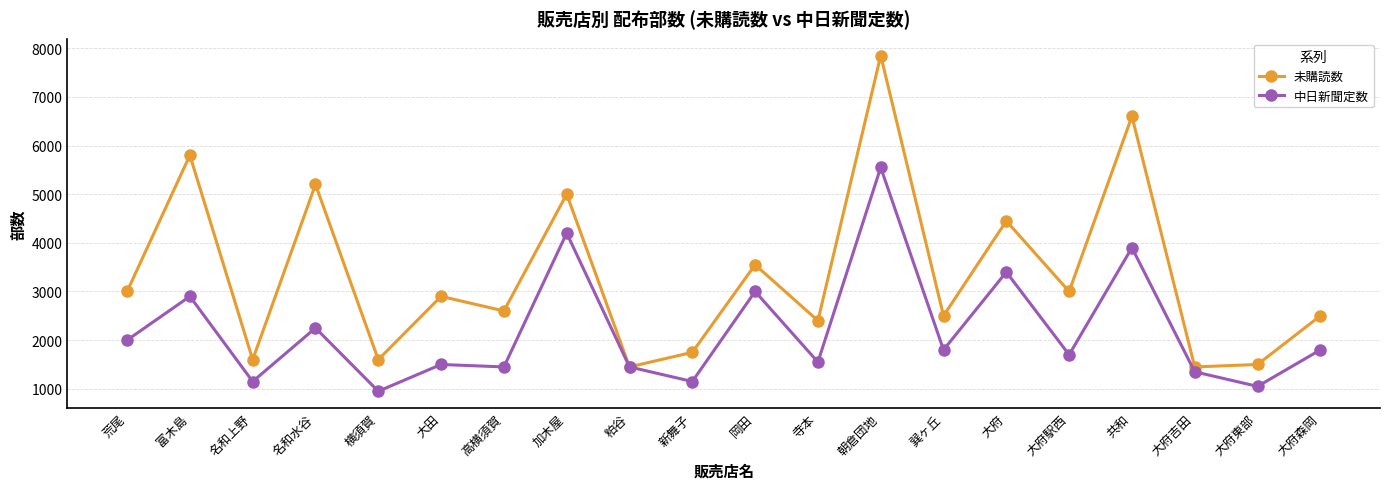

Reading right to left, extract all data points from this chart.

未購読数: 大府森岡=2500	大府東部=1500	大府吉田=1450	共和=6600	大府駅西=3000	大府=4450	巽ヶ丘=2500	朝倉団地=7850	寺本=2400	岡田=3550	新舞子=1750	粕谷=1450	加木屋=5000	高横須賀=2600	大田=2900	横須賀=1600	名和水谷=5200	名和上野=1600	富木島=5800	荒尾=3000
中日新聞定数: 大府森岡=1800	大府東部=1050	大府吉田=1350	共和=3900	大府駅西=1700	大府=3400	巽ヶ丘=1800	朝倉団地=5550	寺本=1550	岡田=3000	新舞子=1150	粕谷=1450	加木屋=4200	高横須賀=1450	大田=1500	横須賀=950	名和水谷=2250	名和上野=1150	富木島=2900	荒尾=2000